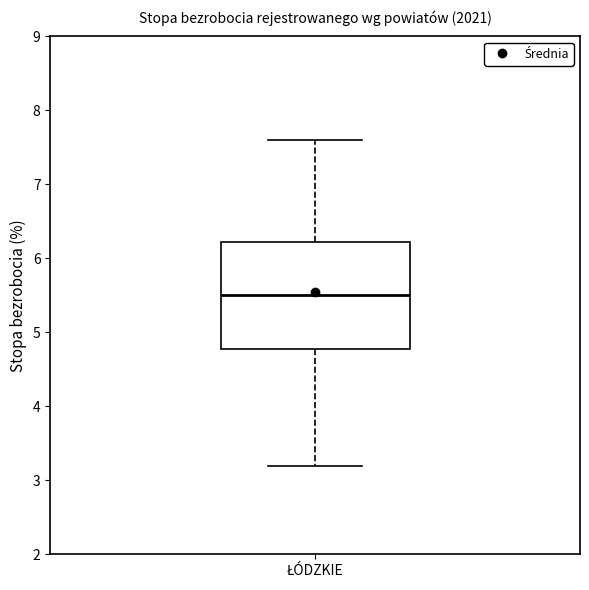

Transcribe this box plot: give where the median line is, the range the box spans, and where the two whiskers end, as read against the y-axis. The values are not printed on the chart, so give them approximately, as read against the axis.

median 5.5, box 4.8 to 6.2, whiskers 3.2 to 7.6